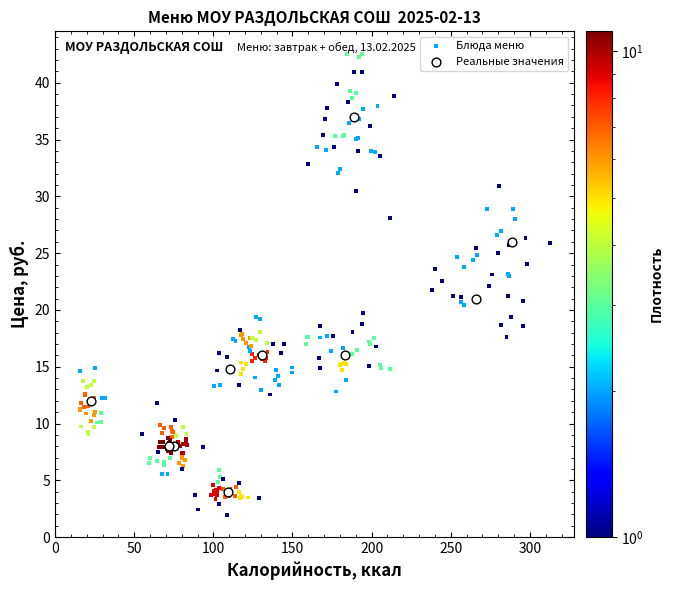

Which series reaches the maximum Y coordinate?

Блюда меню